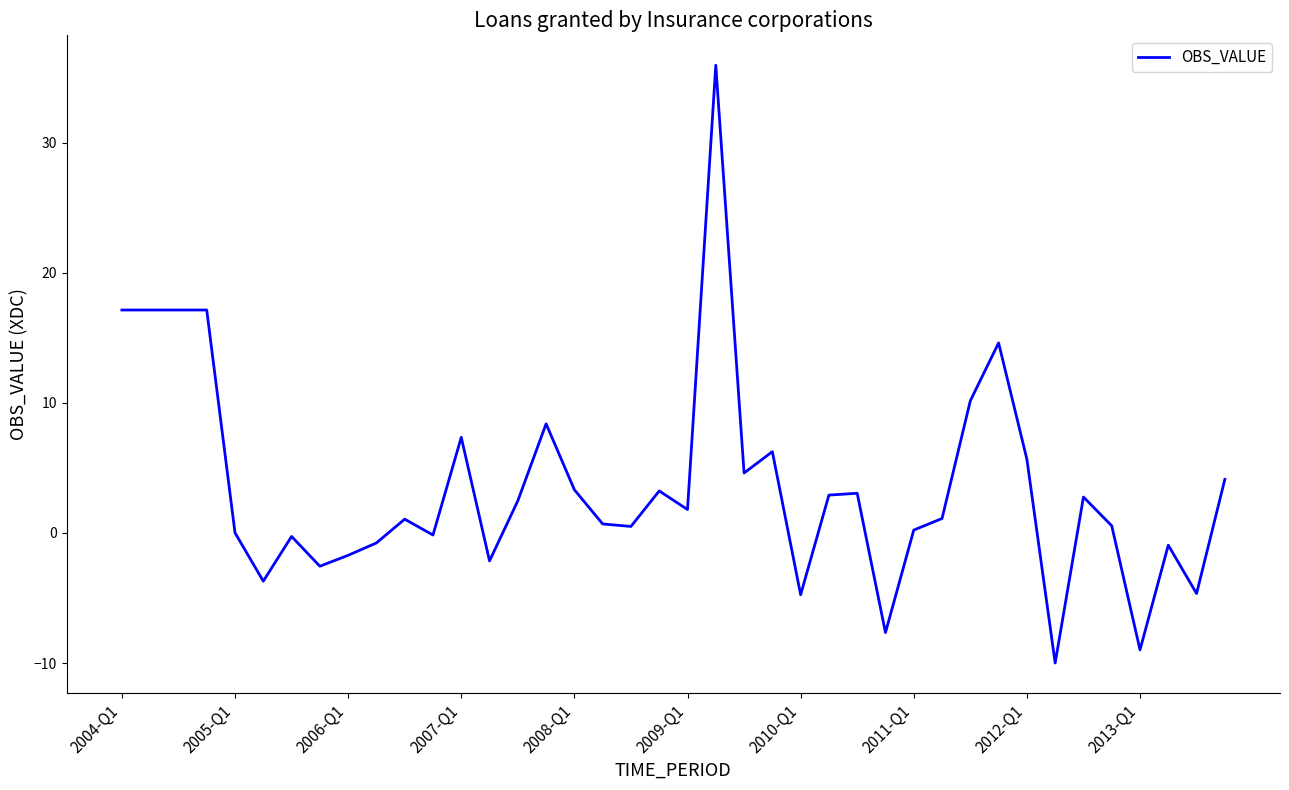

What is the minimum value shown in the chart?

-10.0